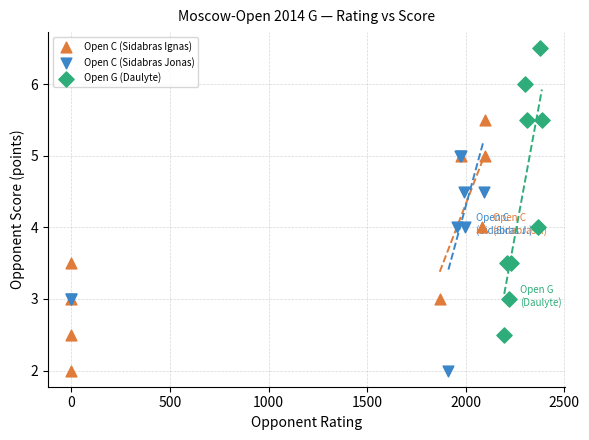

Which series reaches the maximum Y coordinate?

Open G (Daulyte)